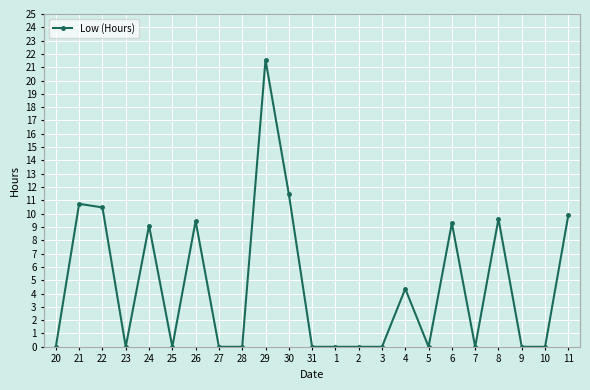

At which category does the data reach its first local valley?

23